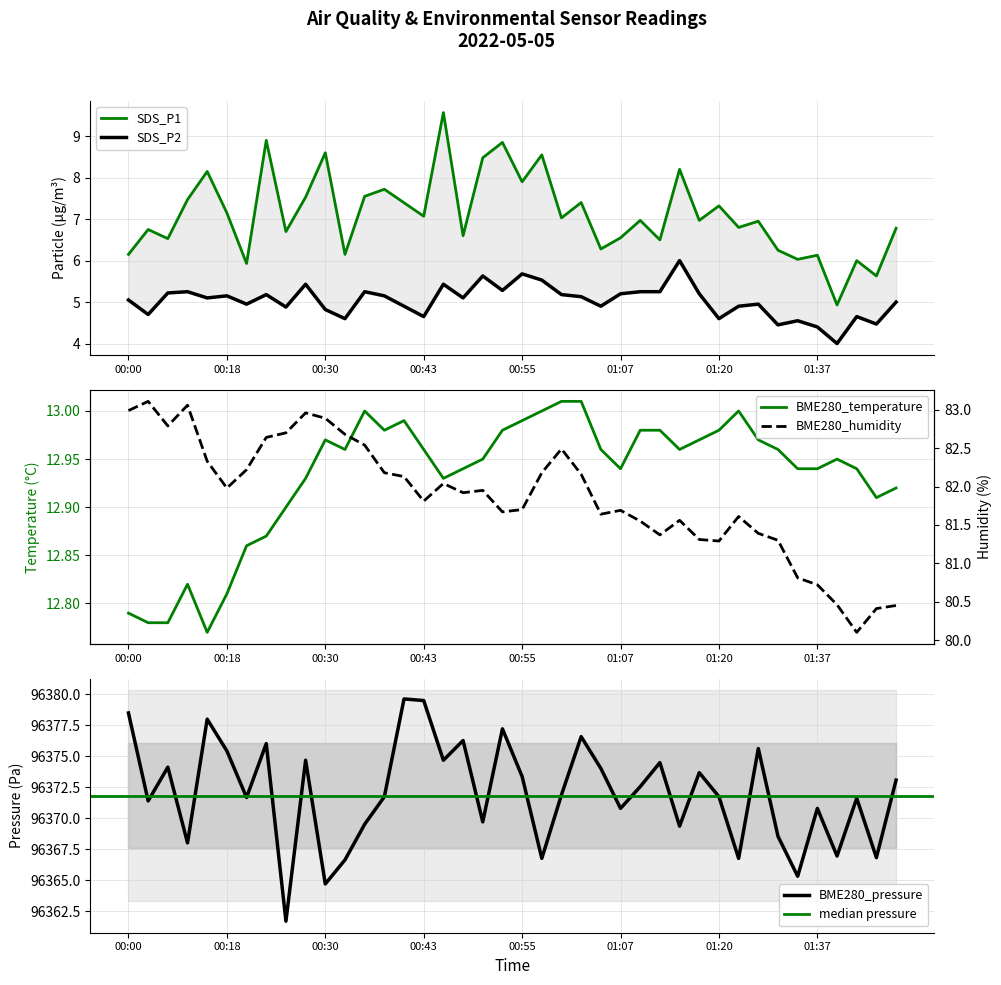

In BME280_humidity, how many points are lower than both neighbors (excluding endpoints)?

9